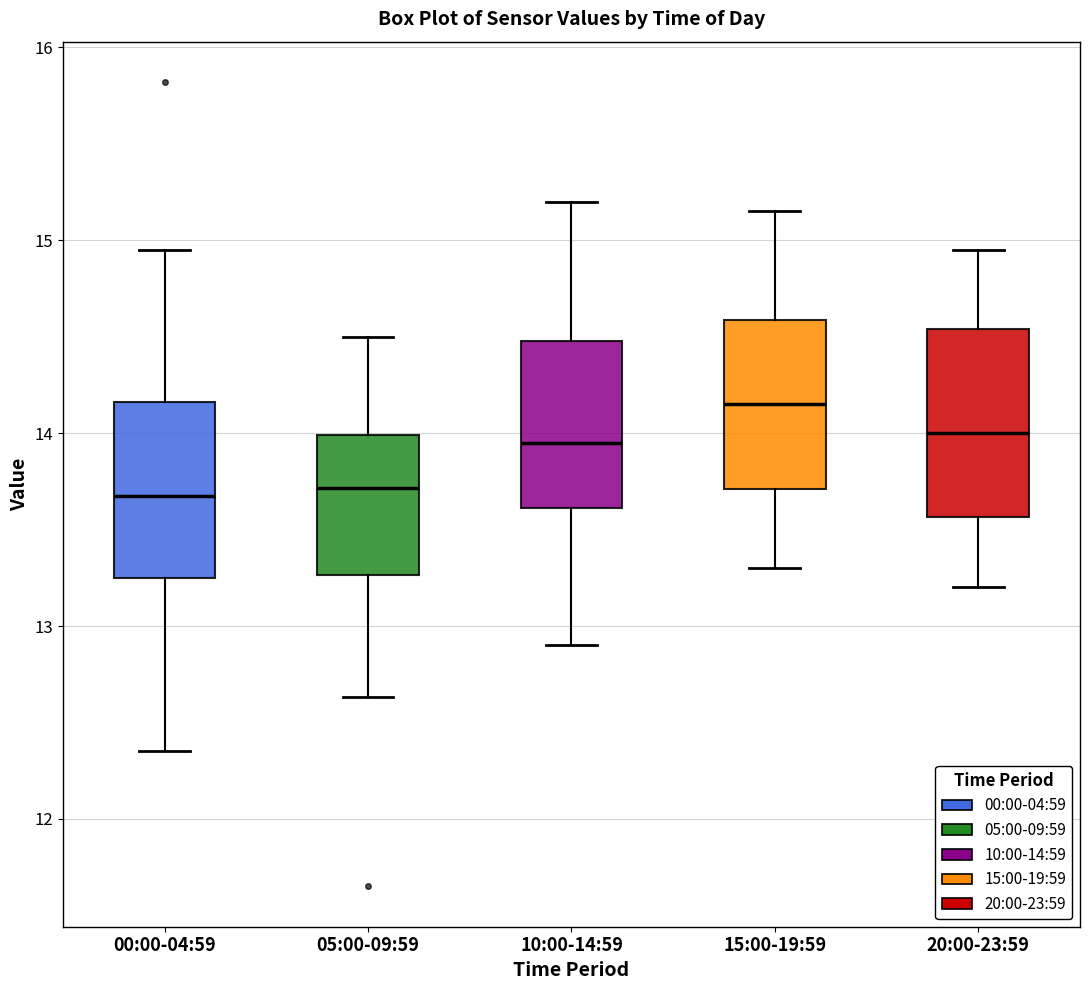

Where is the lower edge of the box for 15:00-19:59 on the y-axis? The values are not printed on the chart, so give them approximately, as read against the axis.

13.7